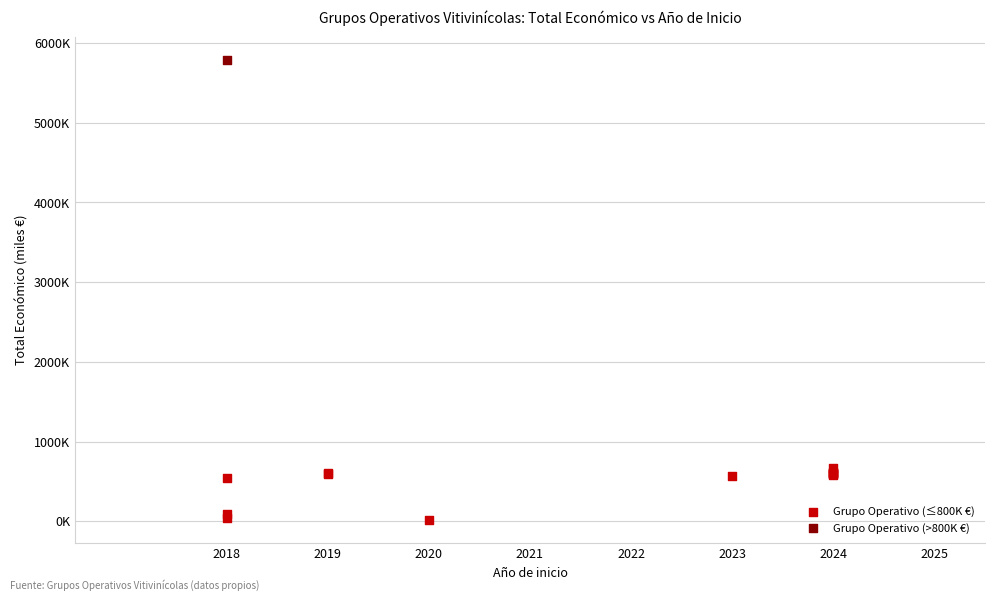

What are all the series names shown in the legend?

Grupo Operativo (≤800K €), Grupo Operativo (>800K €)